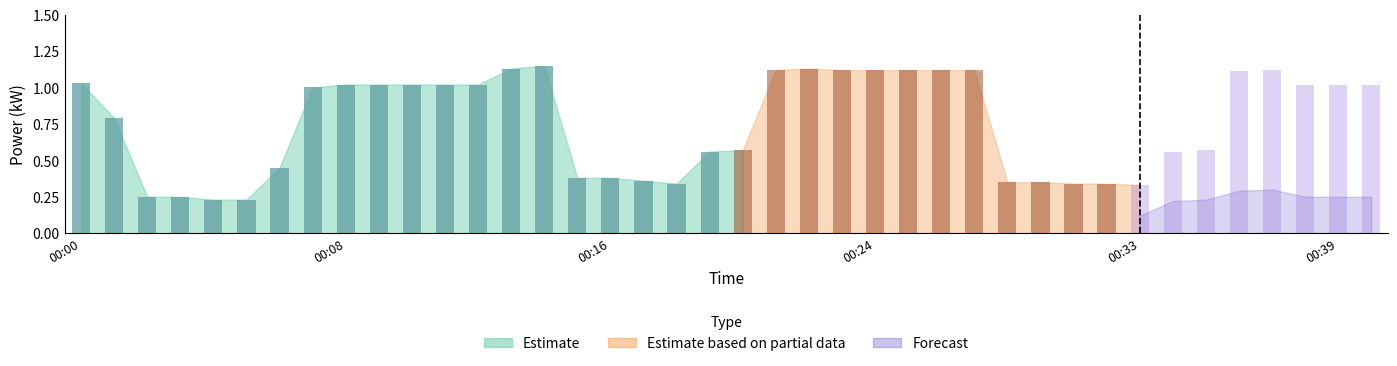

The value of Estimate based on partial data at 00:02 is 0.8. True or false?

False